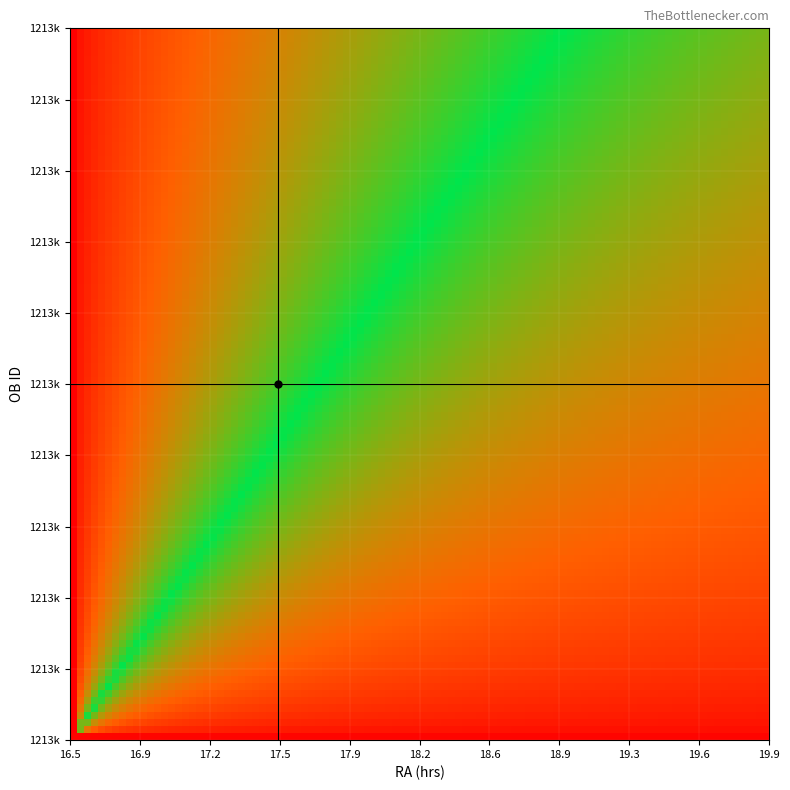

True or false: ideal_v has a value of 0 at 16.9.

False